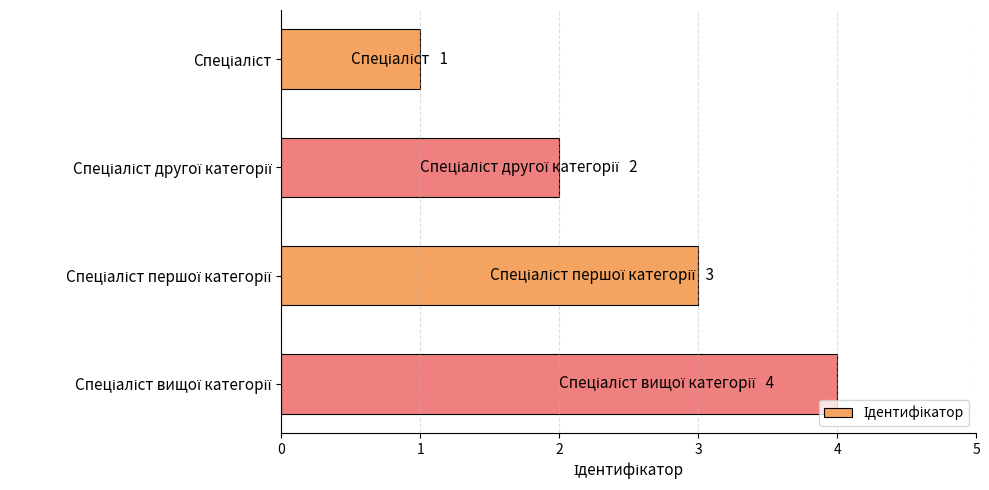

What is the greatest value displayed?

4